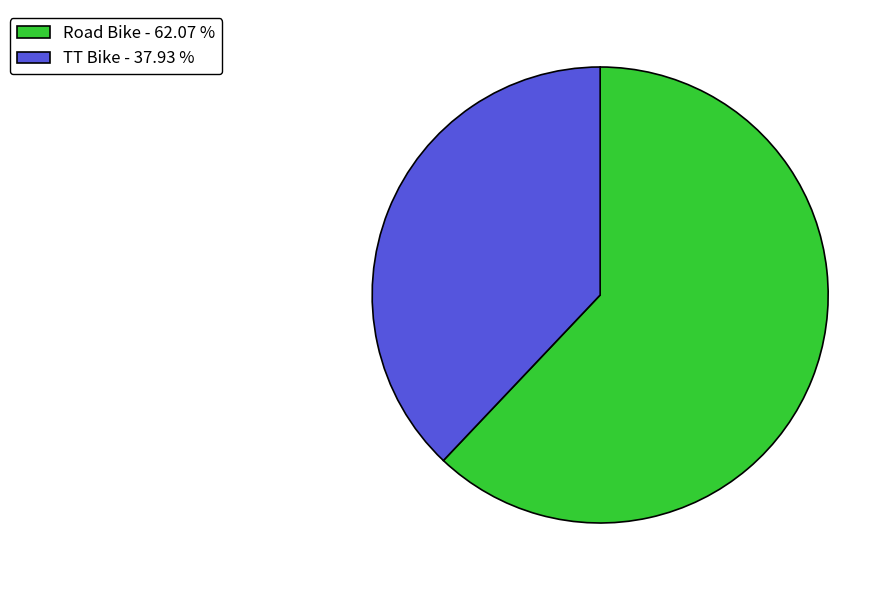

What is the majority slice?

Road Bike